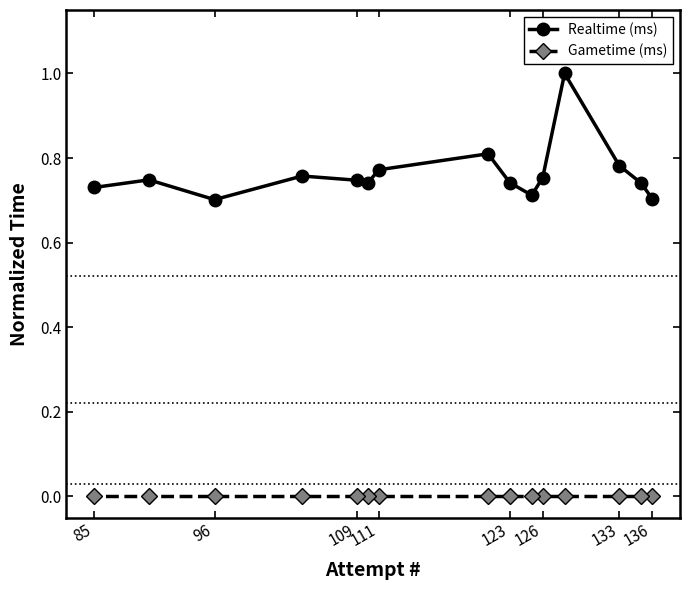

How many lines are shown in the chart?

2